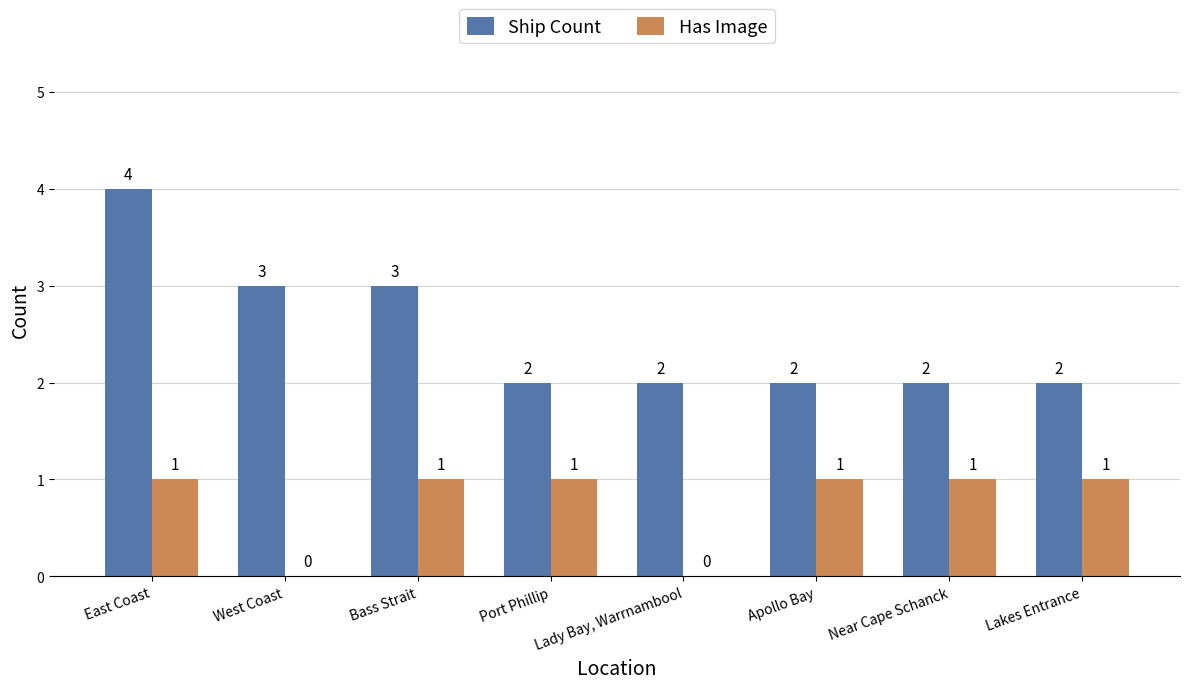

Read the Ship Count value at East Coast.

4